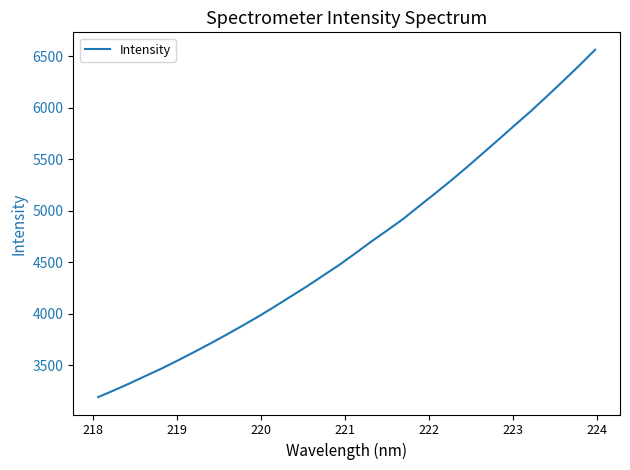

What is the difference between the maximum and minimum values?

3373.1